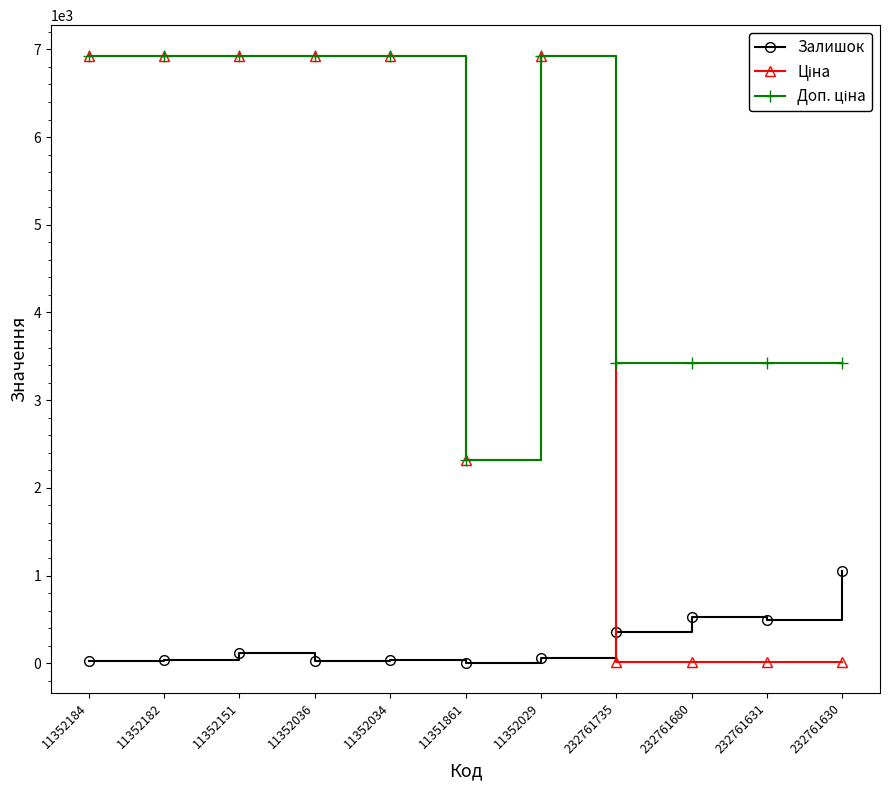

At how many categories does at least one series exceed 1550?

11